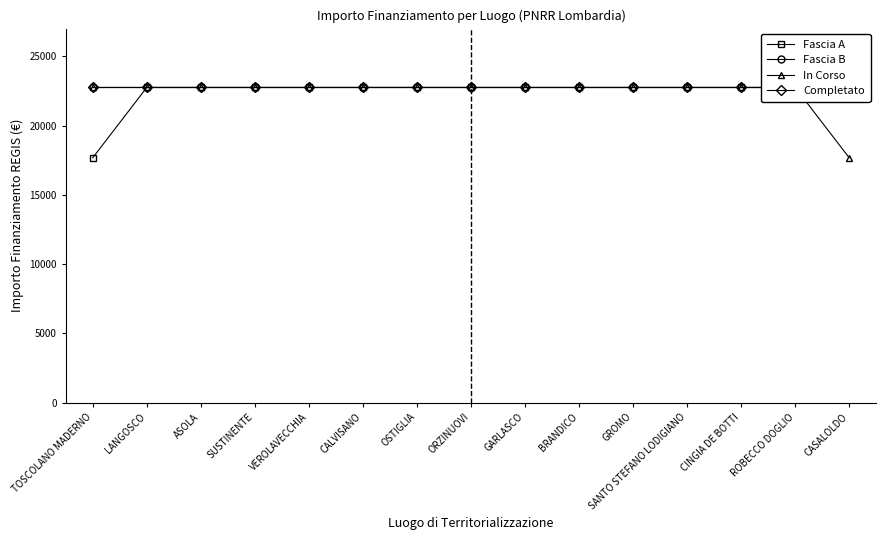

At how many categories does at least one series exceed 22530?

15